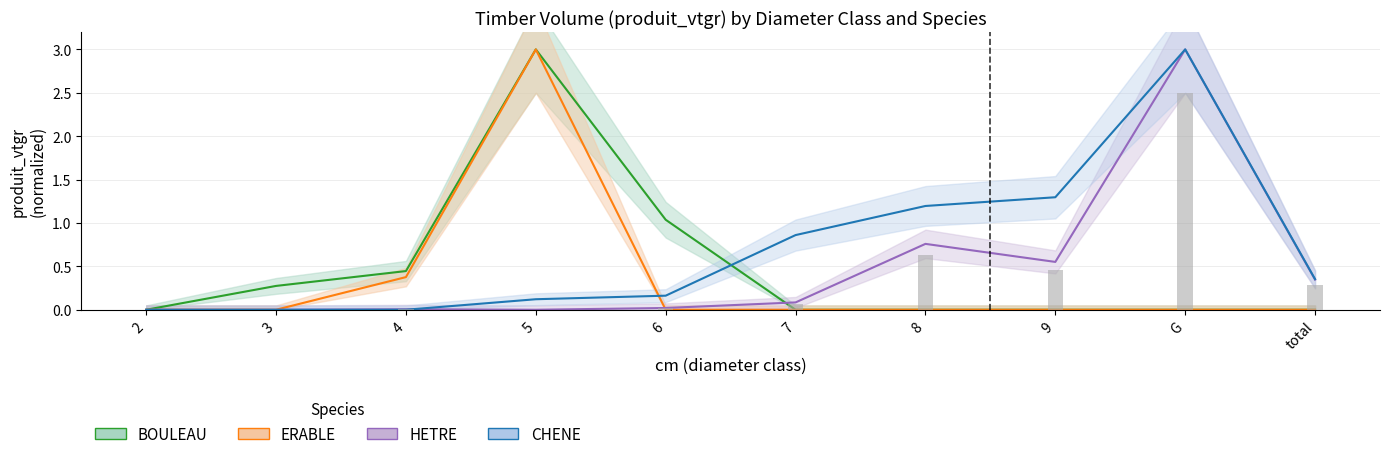

The BOULEAU series shows 1.0 at 6. True or false?

True